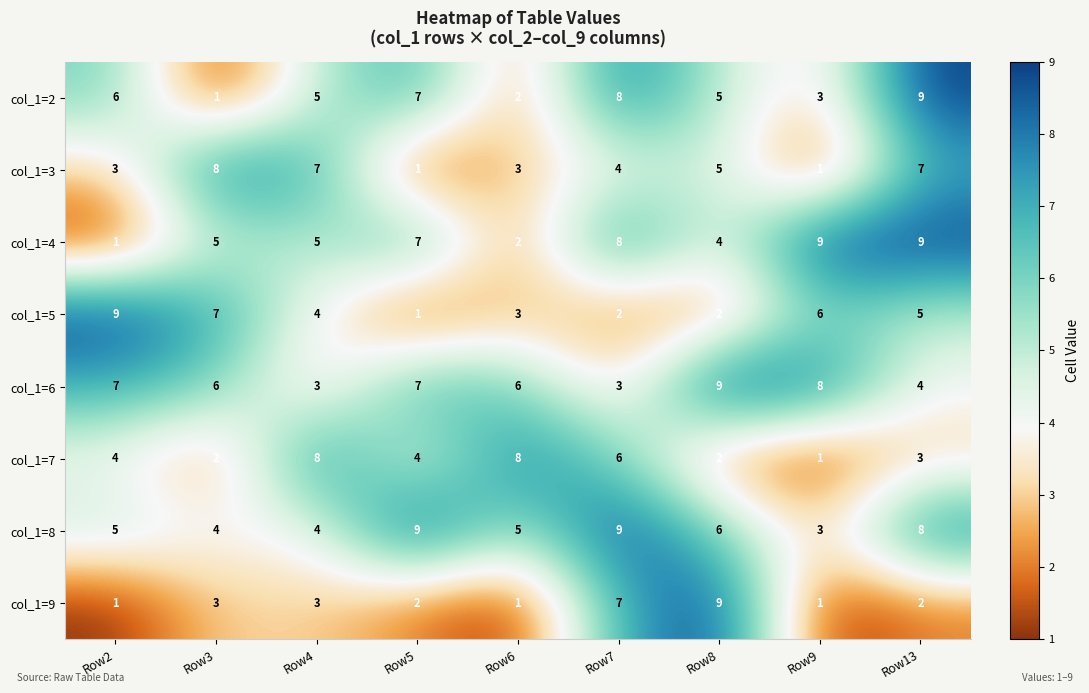

Count the number of data series in this chart.

8